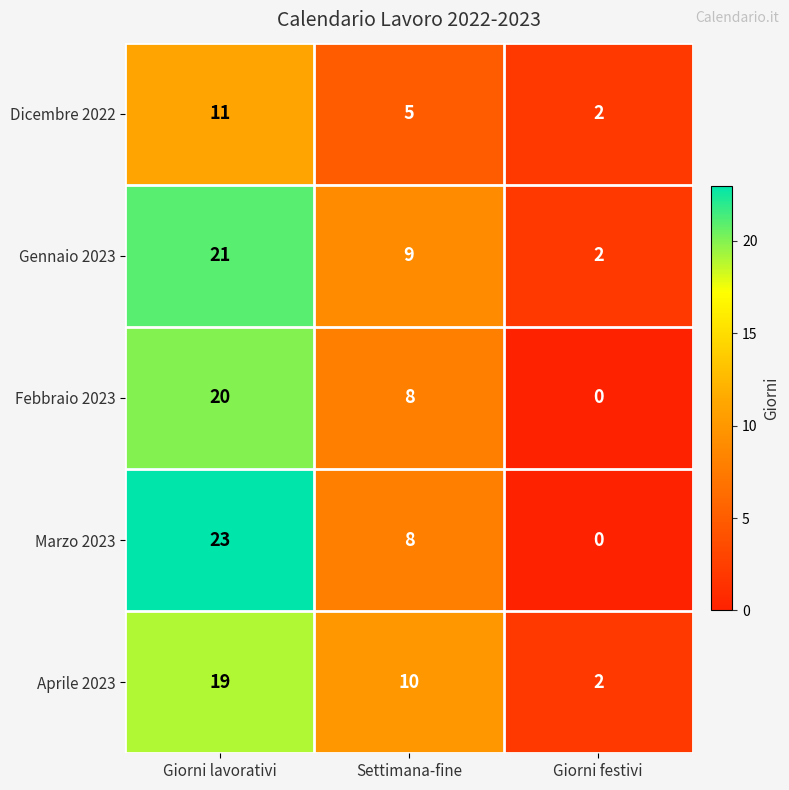

Where is Gennaio 2023 nearest to the value 11?

Settimana-fine